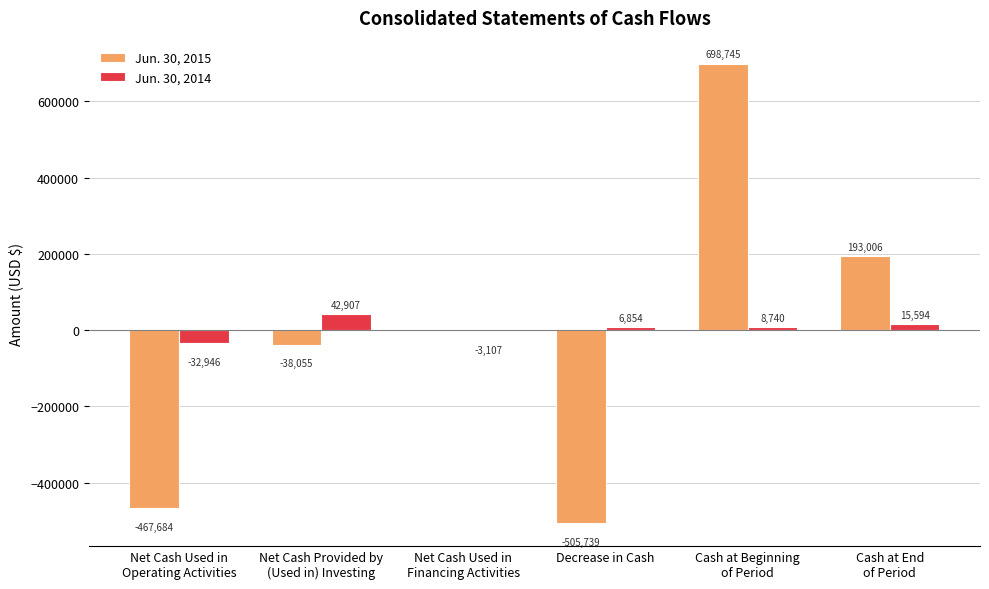

True or false: Jun. 30, 2014 has a value of 6854 at Decrease in Cash.

True